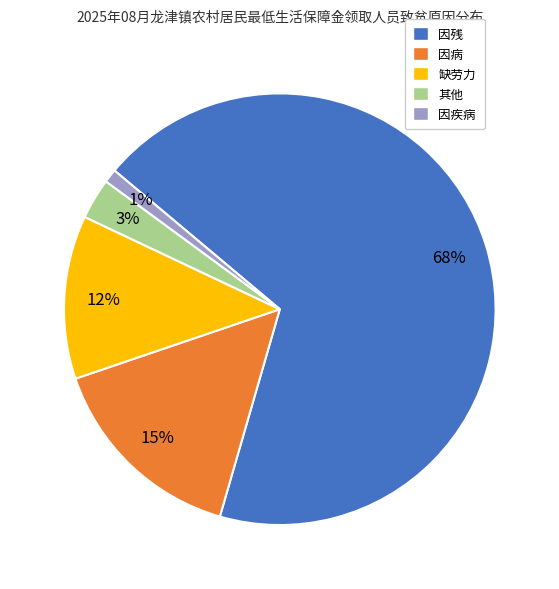

Do 其他 and 因病 together represent more than half of the pie?

No